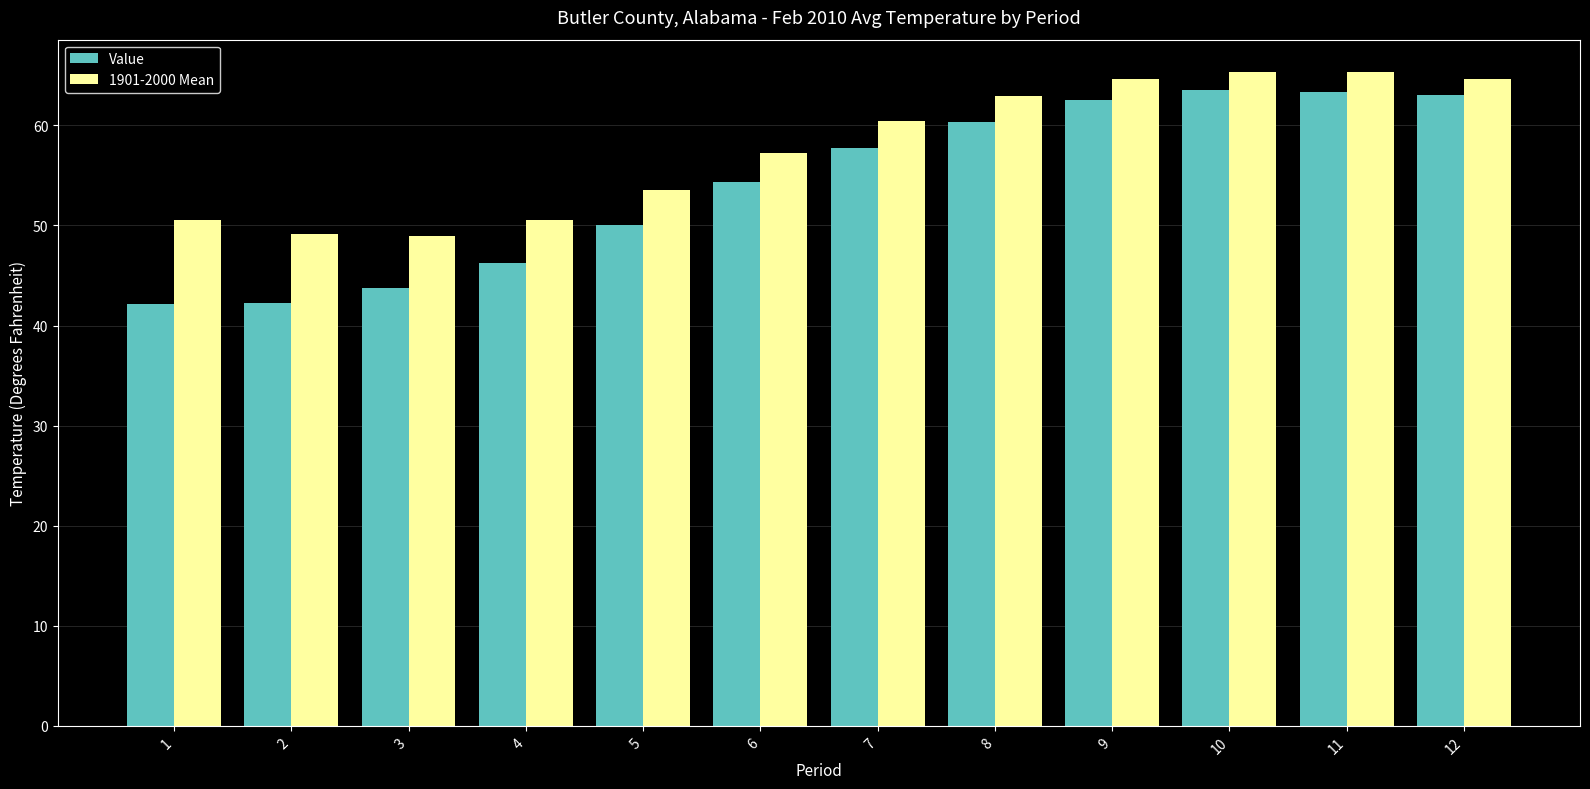

What value does the 1901-2000 Mean series have at 5?

53.5